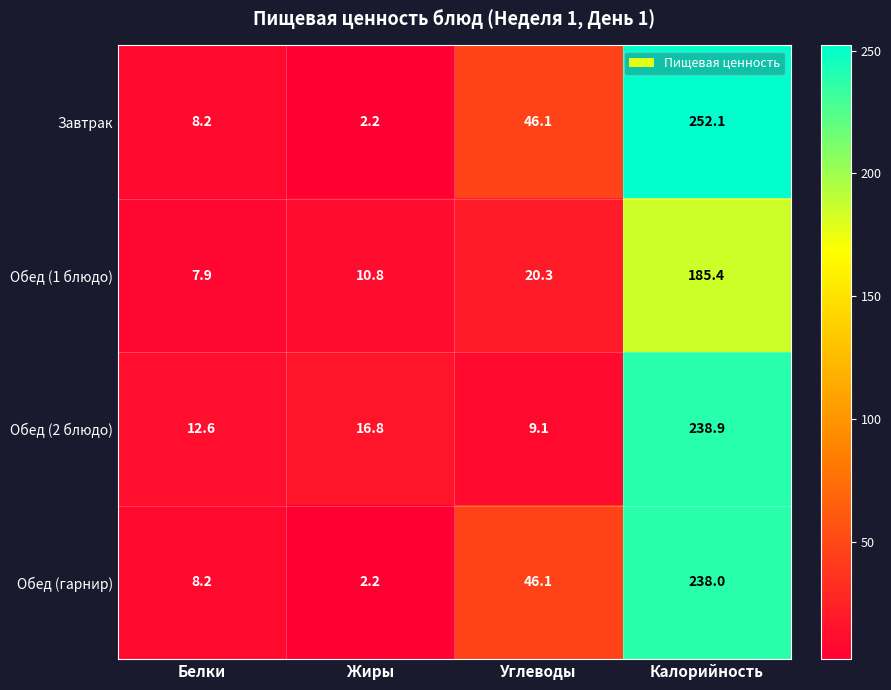

How many data points in Обед (гарнир) are above 46?

2